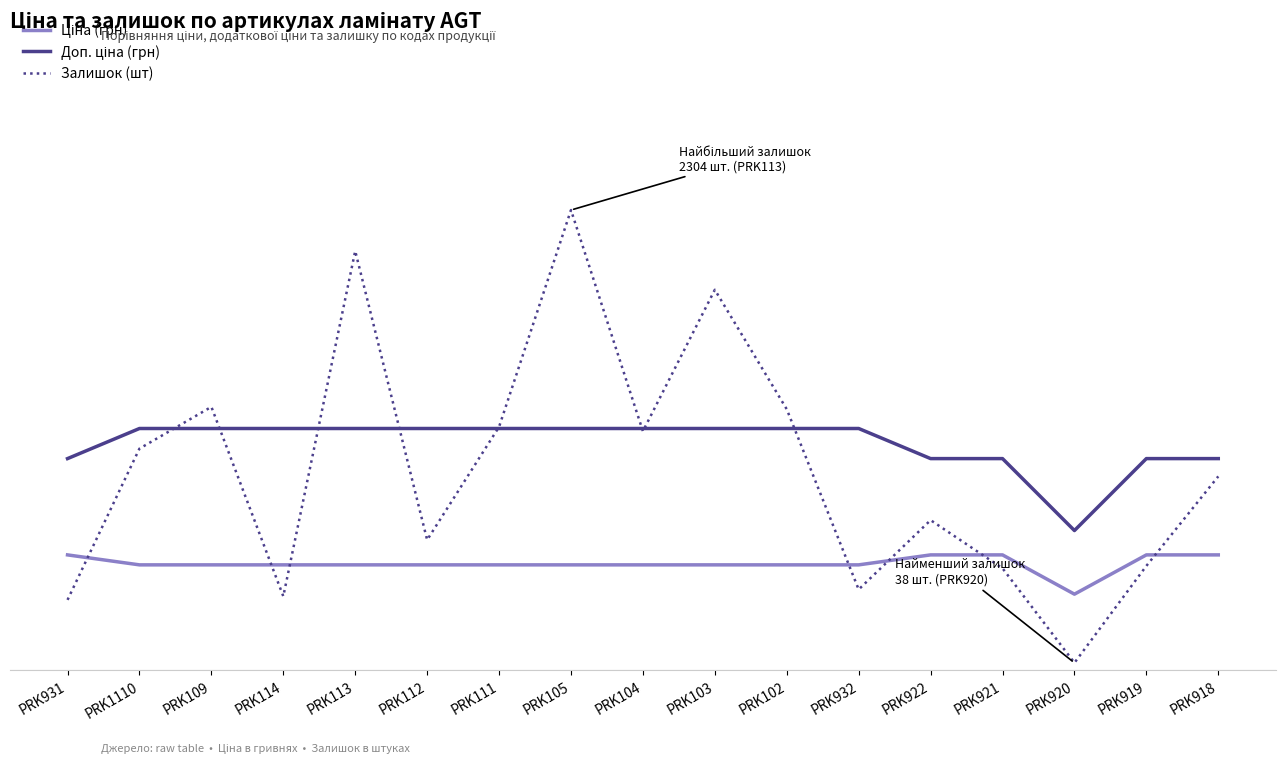

True or false: Доп. ціна (грн) has a value of 2019.4 at PRK109.

False